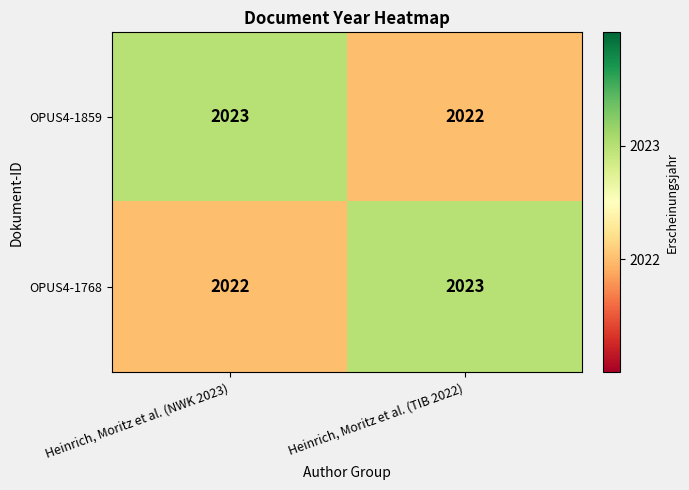

What is the greatest value displayed?

2023